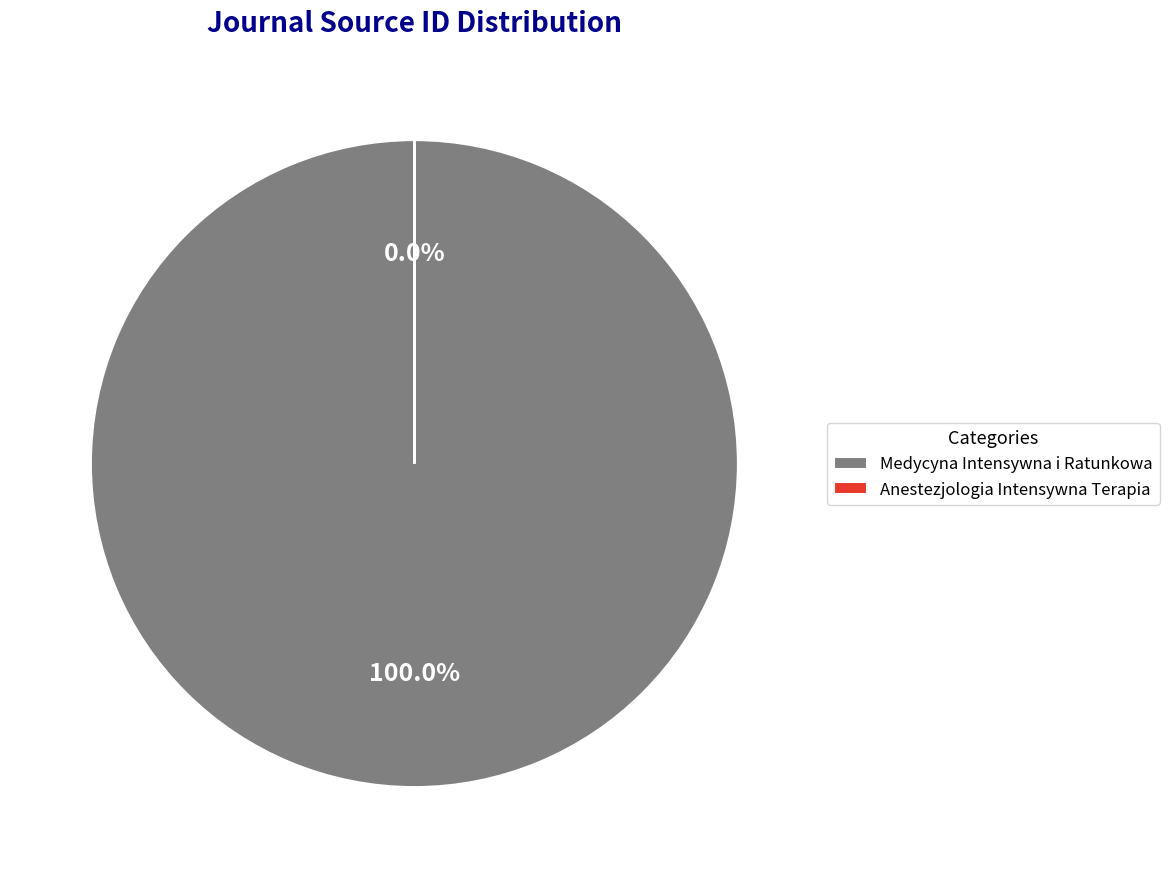

What is the smallest slice in the pie chart?

Anestezjologia Intensywna Terapia